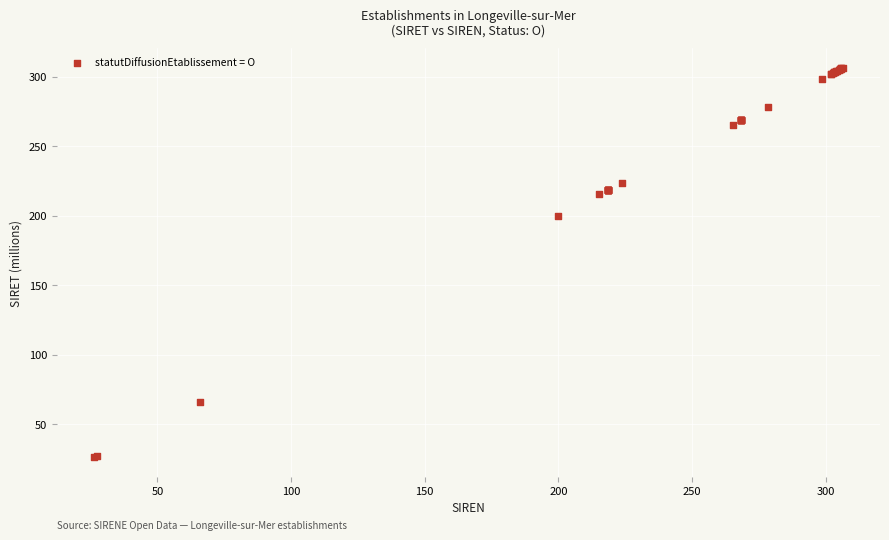

What Y value in the scatter plot is closest to 166?

200.0